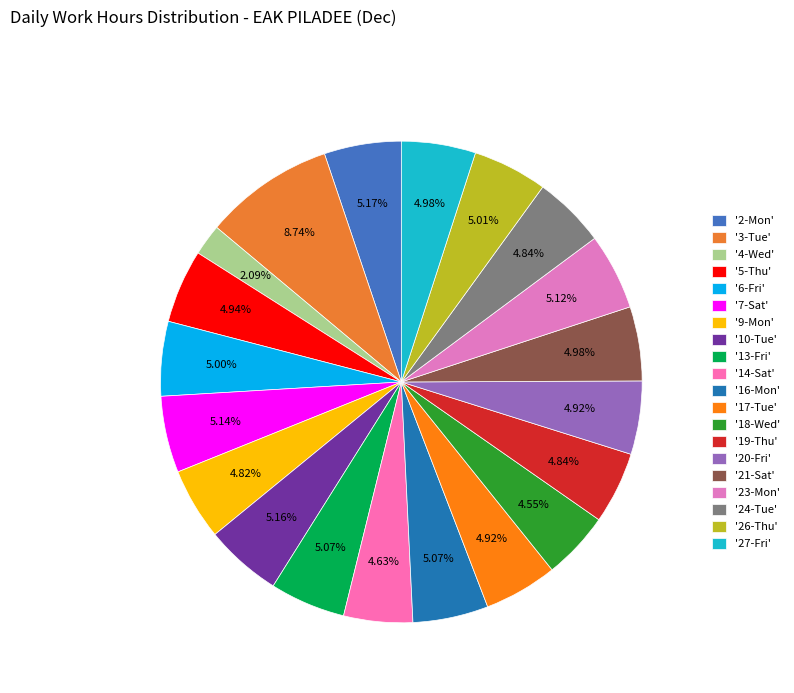

How many segments does this pie chart have?

20